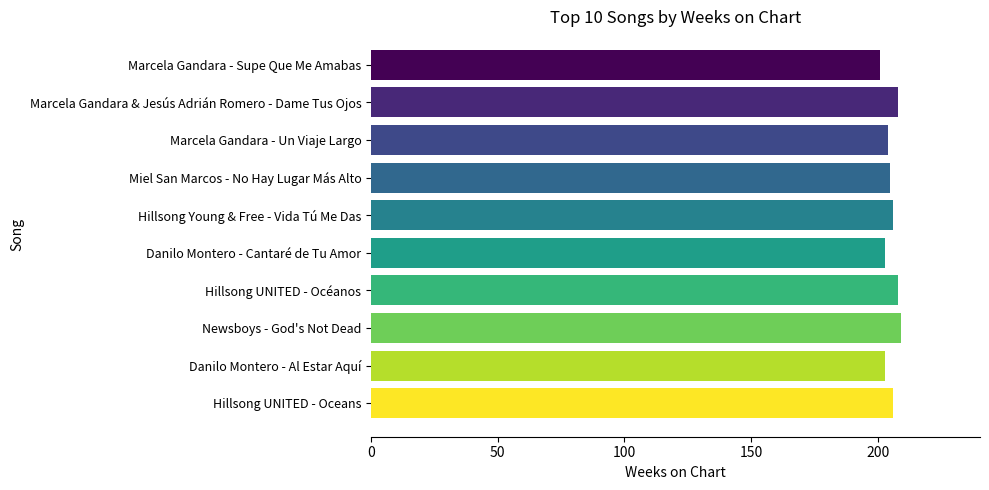

How many categories are shown in the chart?

10